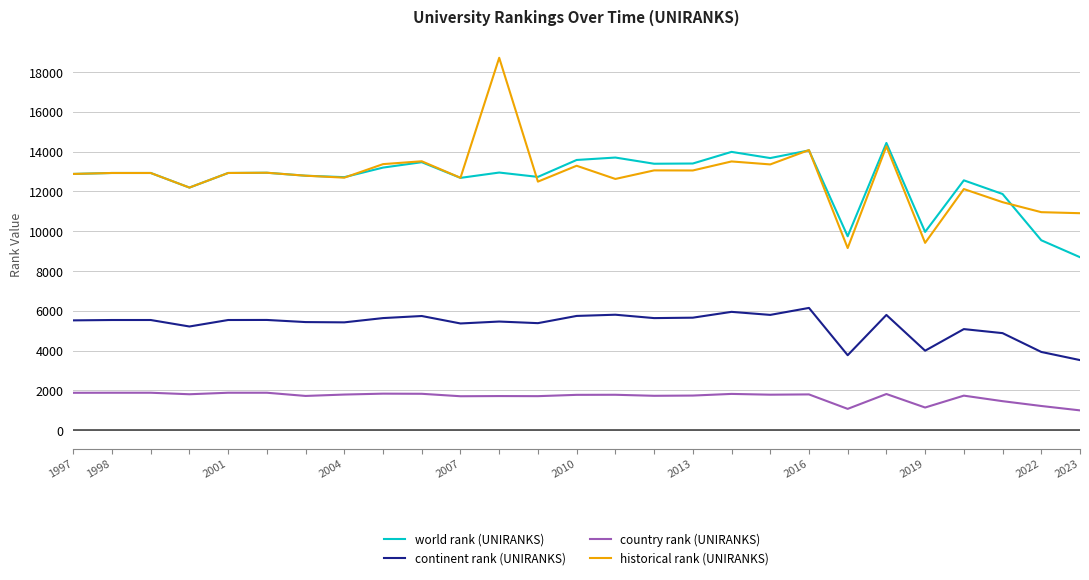

What is the maximum value for world rank (UNIRANKS)?

14440.0